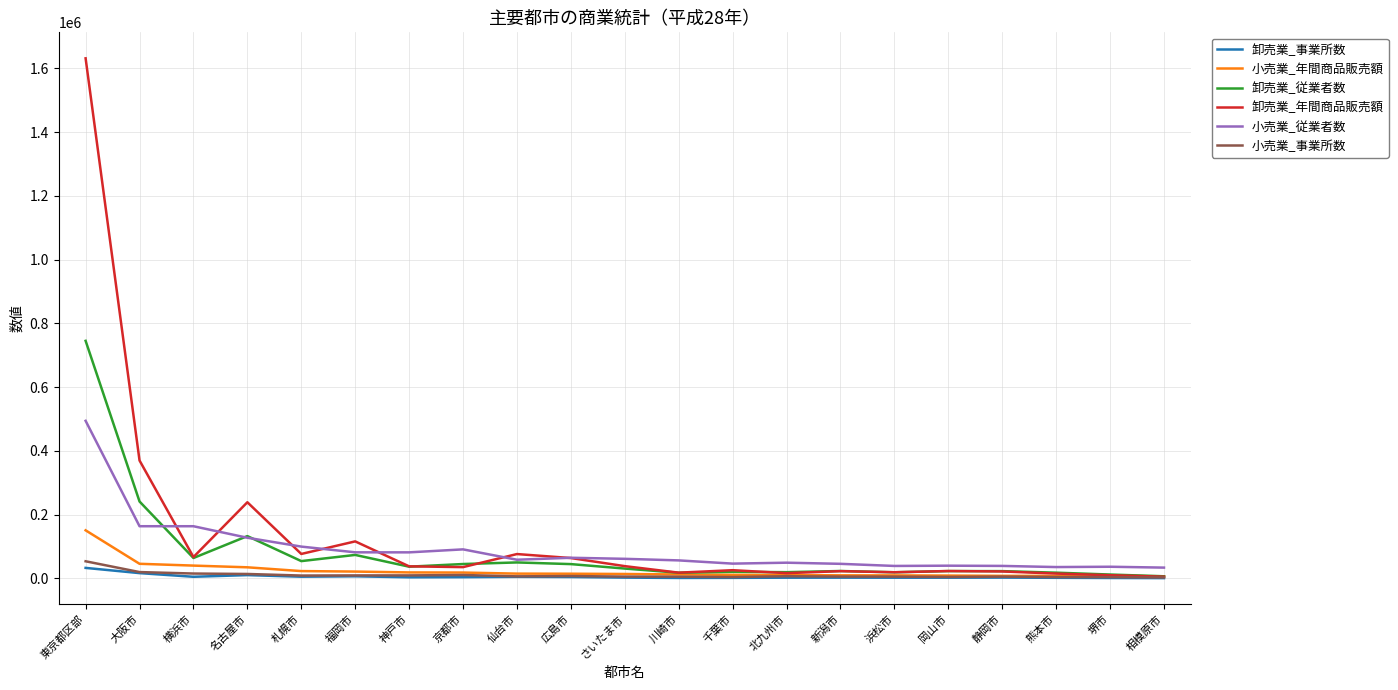

What is the total value across all series at 神戸市?

187663